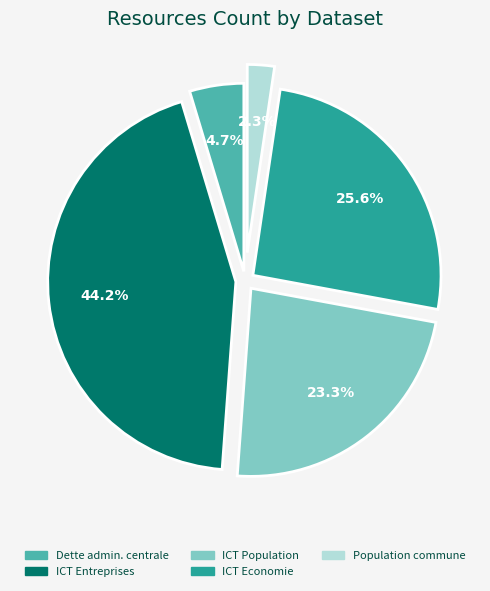

Does any single category account for the majority?

No